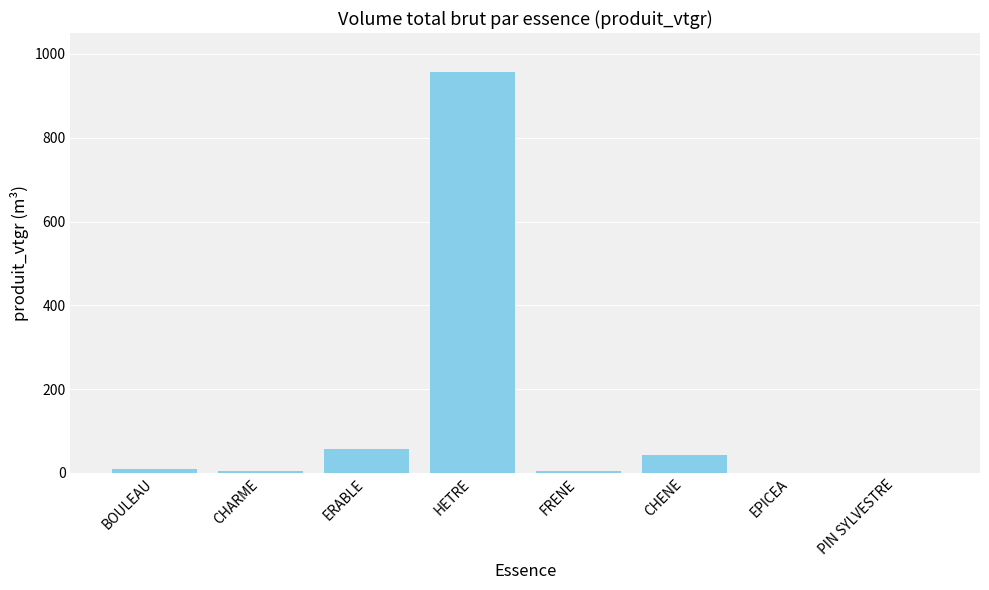

The chart shows a value of 5.5 at CHARME. True or false?

True